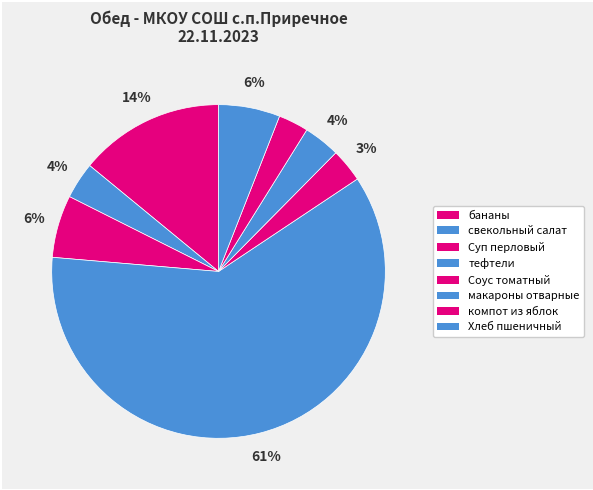

Does компот из яблок represent more than half of the total?

No